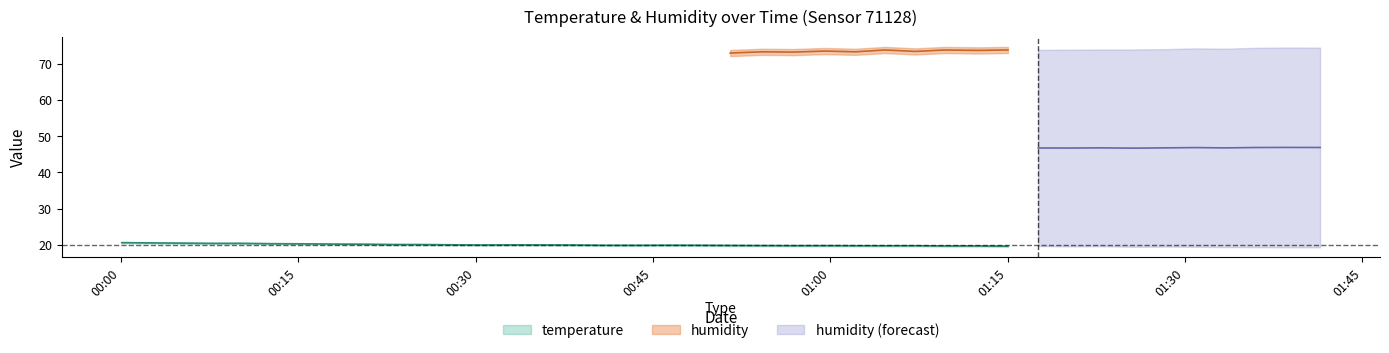

Is it true that humidity equals 98.3 at 13?

False